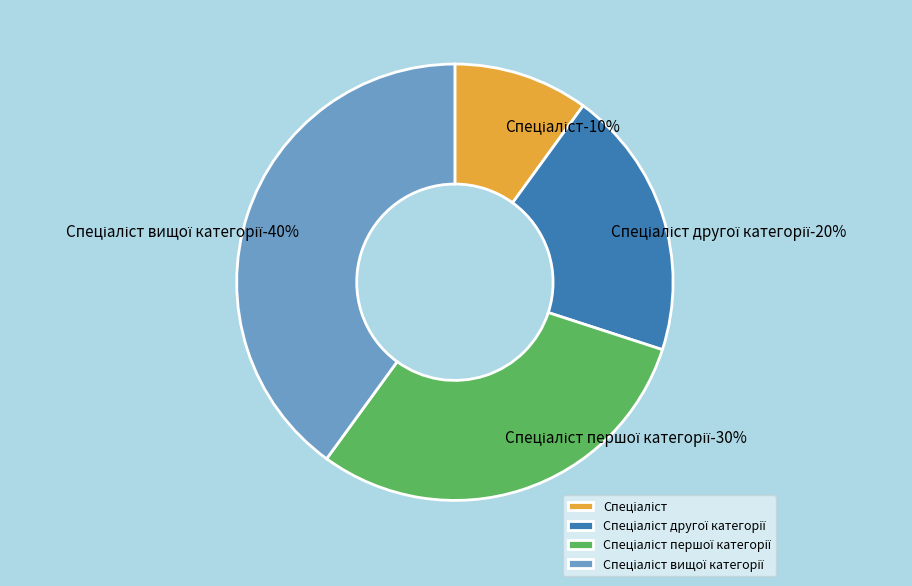

To the nearest percent, what is the difference between the Спеціаліст першої категорії and Спеціаліст другої категорії slice percentages?

10%